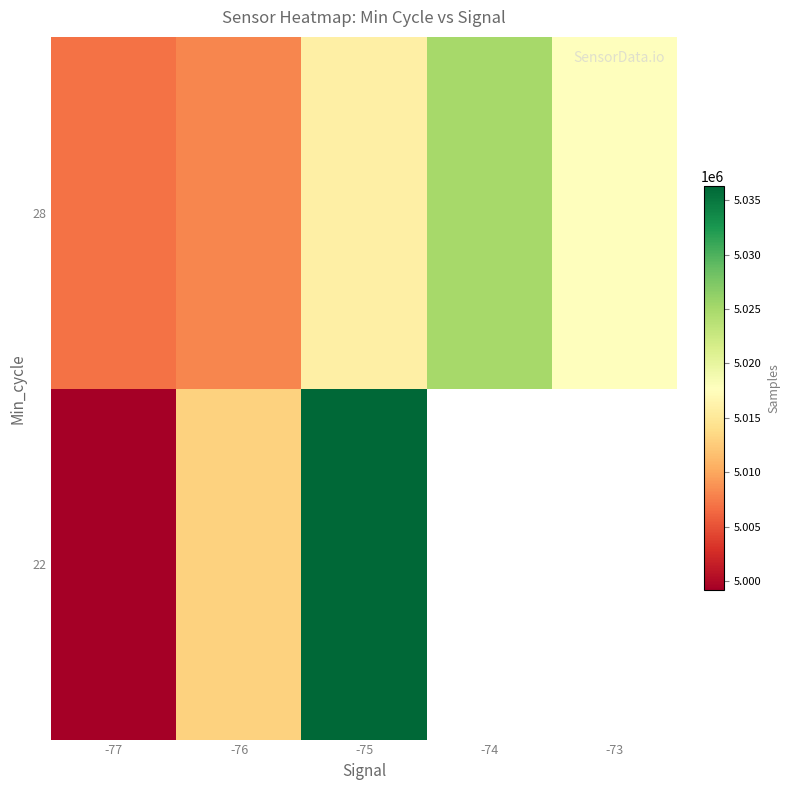

What is the average value of the 28 series?

5014708.9